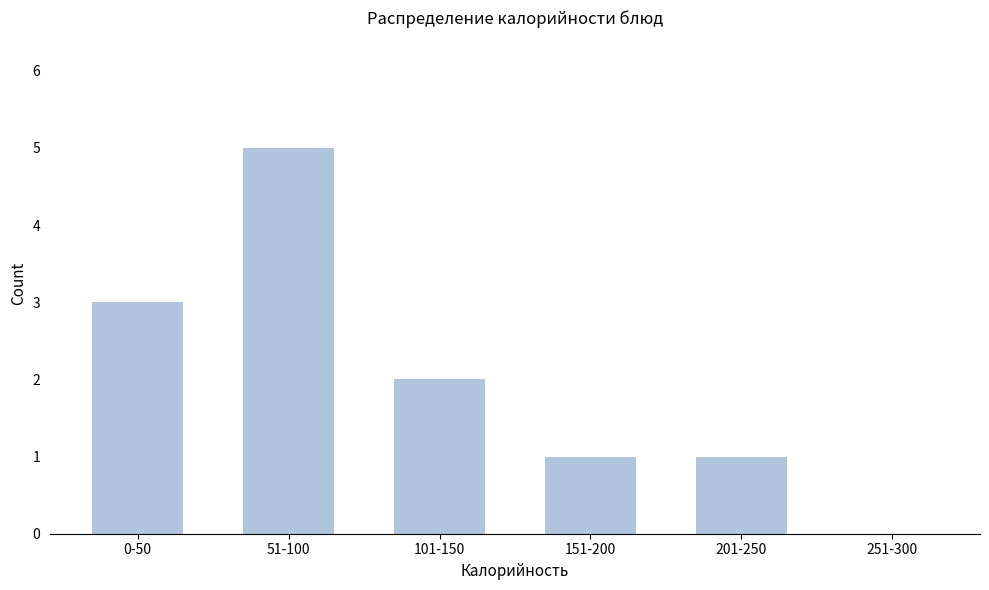

Reading right to left, list all the values displayed in this chart.

251-300=0	201-250=1	151-200=1	101-150=2	51-100=5	0-50=3